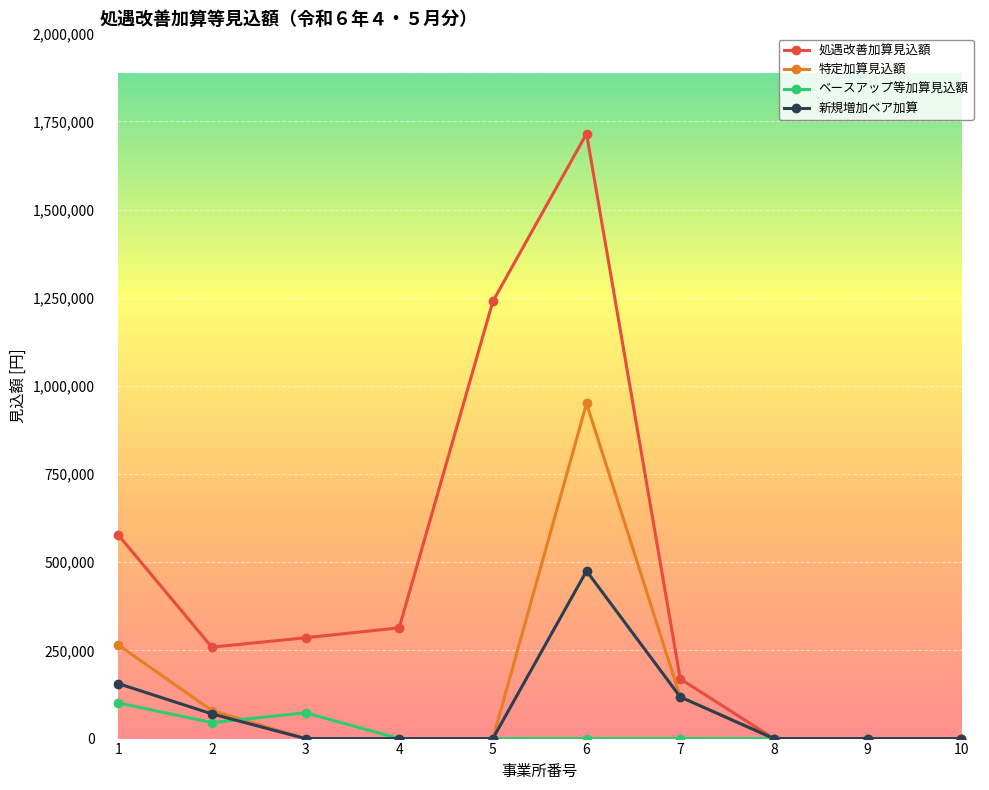

True or false: 特定加算見込額 has more than 0 points higher than both neighbors.

True